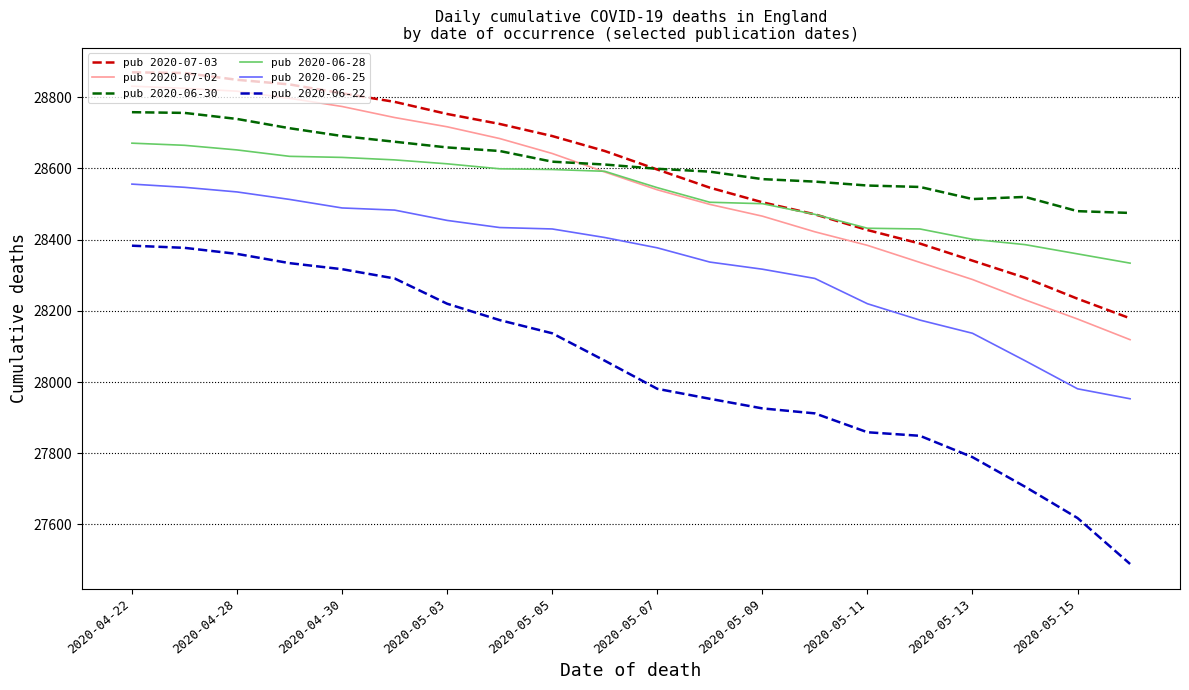

What is the greatest value displayed?

28870